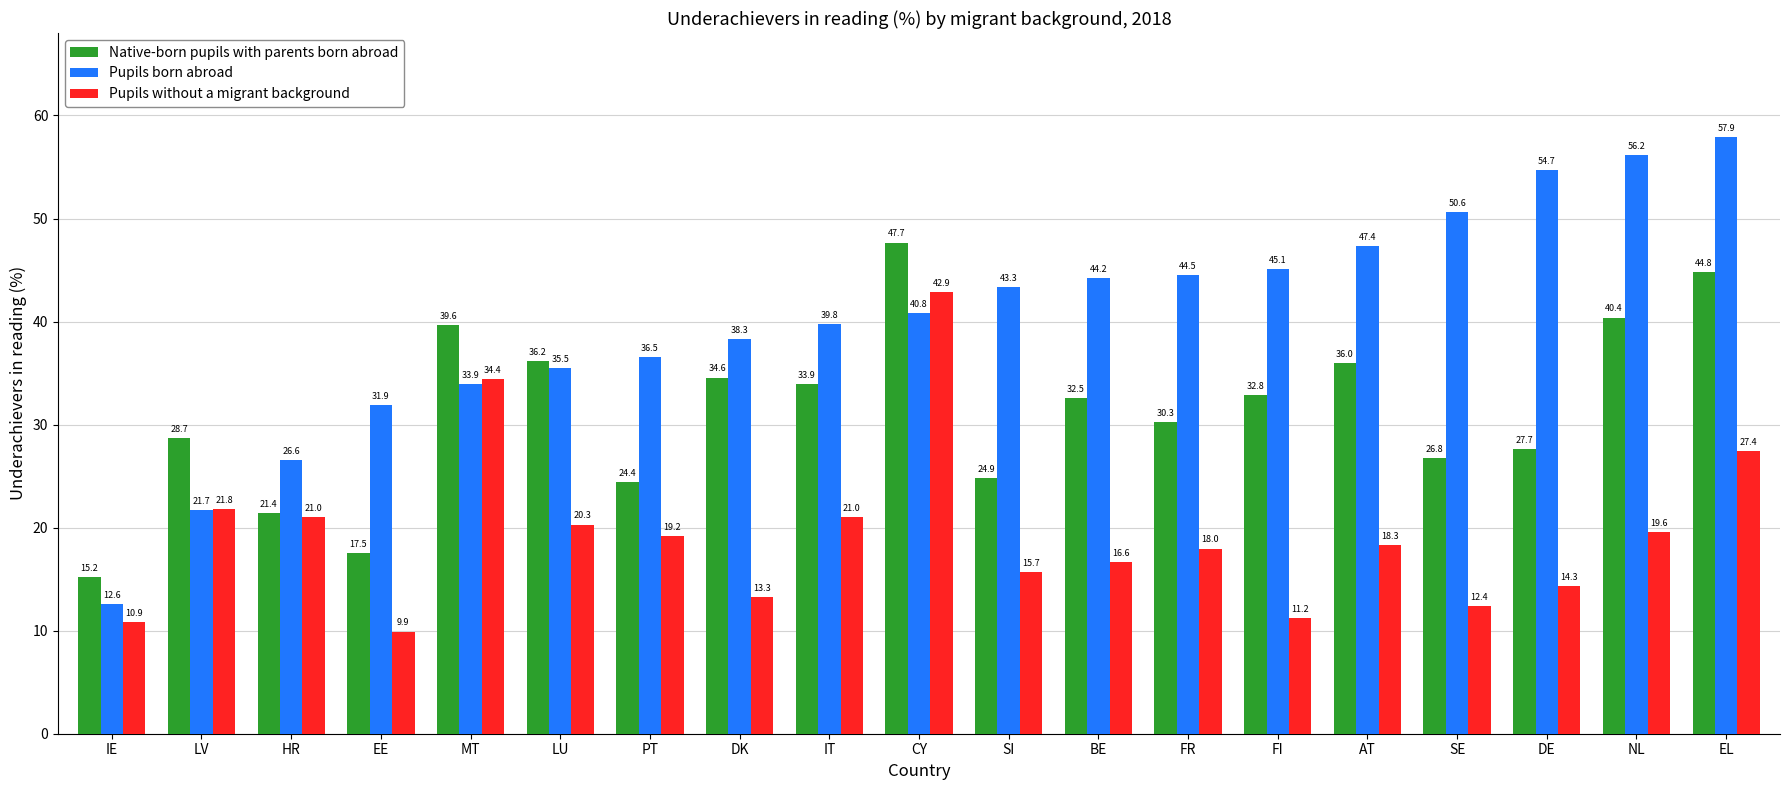

What is the total value across all series at HR?

69.0